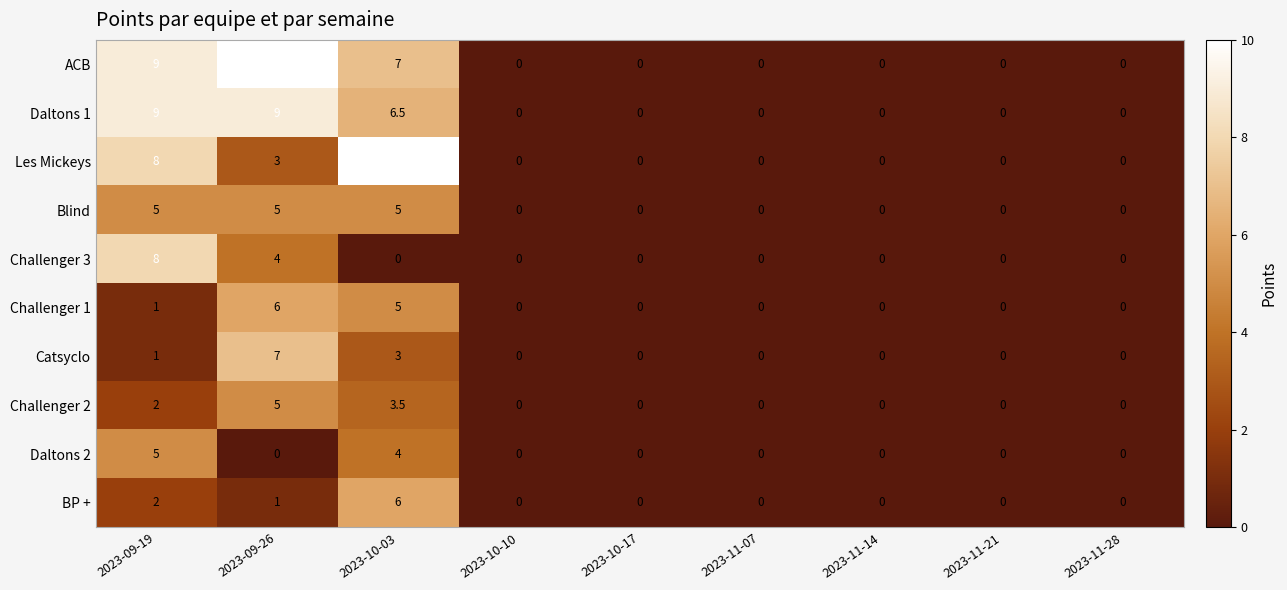

How many values in Les Mickeys are above zero?

3